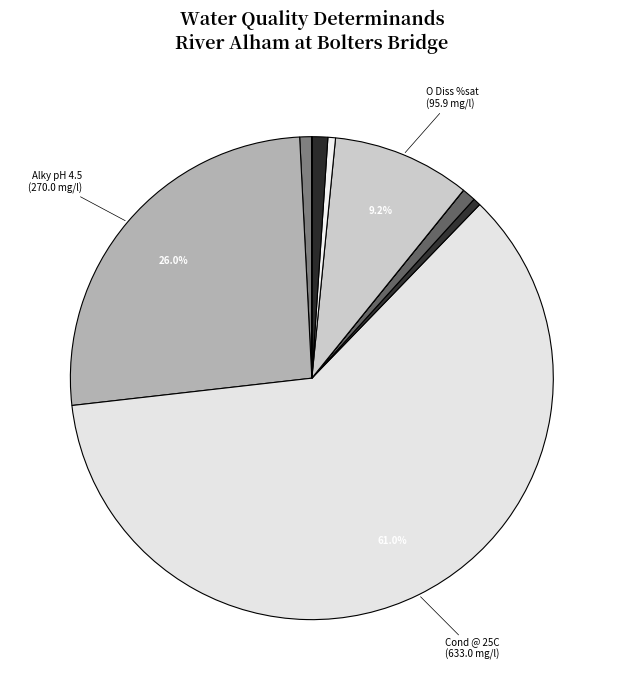

Which category has the biggest portion of the pie?

Cond @ 25C